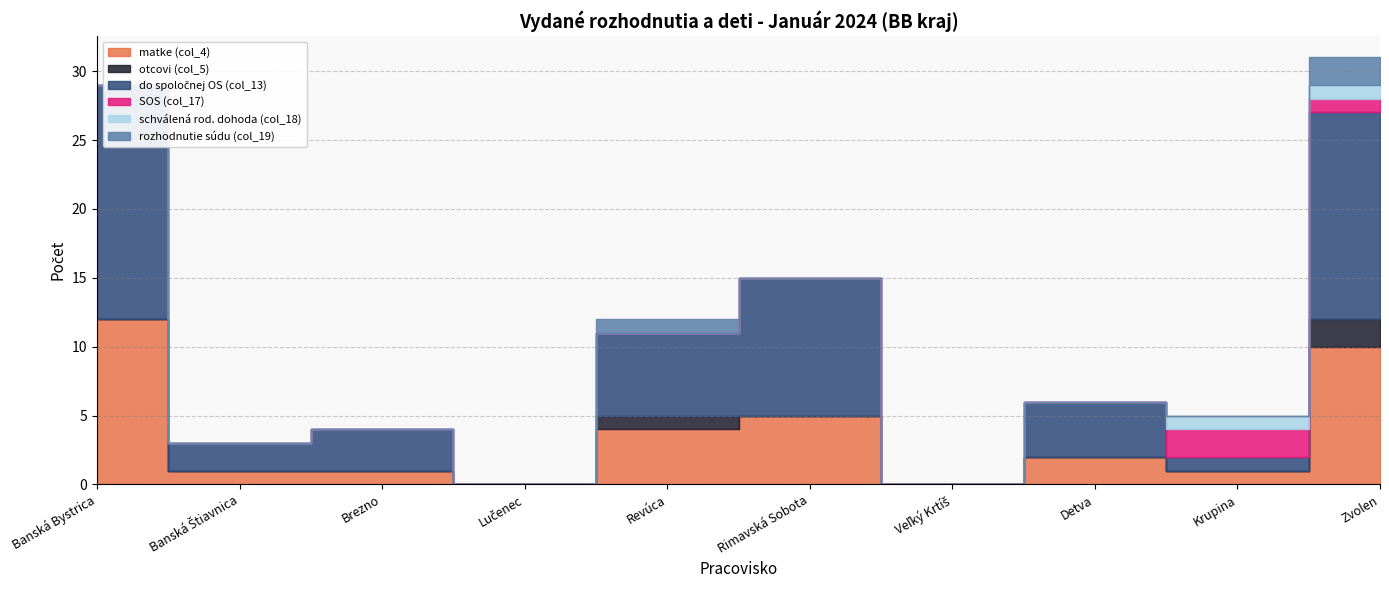

Reading left to right, what are all the values shown in this chart?

matke (col_4): Banská Bystrica=12	Banská Štiavnica=1	Brezno=1	Lučenec=0	Revúca=4	Rimavská Sobota=5	Veľký Krtíš=0	Detva=2	Krupina=1	Zvolen=10
otcovi (col_5): Banská Bystrica=0	Banská Štiavnica=0	Brezno=0	Lučenec=0	Revúca=1	Rimavská Sobota=0	Veľký Krtíš=0	Detva=0	Krupina=0	Zvolen=2
do spoločnej OS (col_13): Banská Bystrica=17	Banská Štiavnica=2	Brezno=3	Lučenec=0	Revúca=6	Rimavská Sobota=10	Veľký Krtíš=0	Detva=4	Krupina=1	Zvolen=15
SOS (col_17): Banská Bystrica=0	Banská Štiavnica=0	Brezno=0	Lučenec=0	Revúca=0	Rimavská Sobota=0	Veľký Krtíš=0	Detva=0	Krupina=2	Zvolen=1
schválená rod. dohoda (col_18): Banská Bystrica=0	Banská Štiavnica=0	Brezno=0	Lučenec=0	Revúca=0	Rimavská Sobota=0	Veľký Krtíš=0	Detva=0	Krupina=1	Zvolen=1
rozhodnutie súdu (col_19): Banská Bystrica=0	Banská Štiavnica=0	Brezno=0	Lučenec=0	Revúca=1	Rimavská Sobota=0	Veľký Krtíš=0	Detva=0	Krupina=0	Zvolen=2